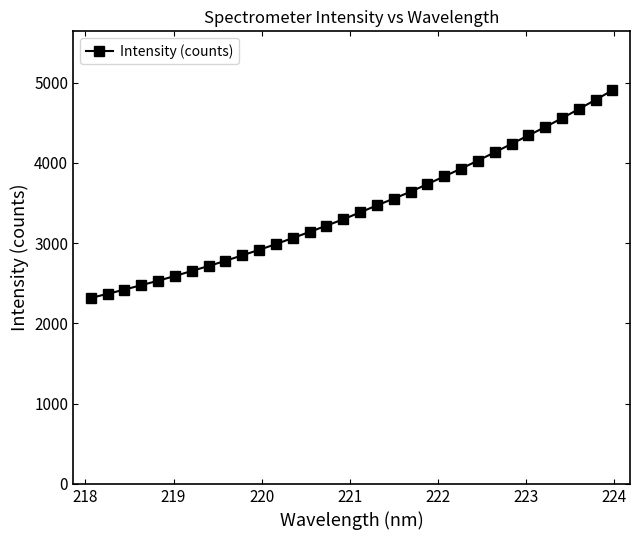

What is the difference between the maximum and minimum values?

2587.4